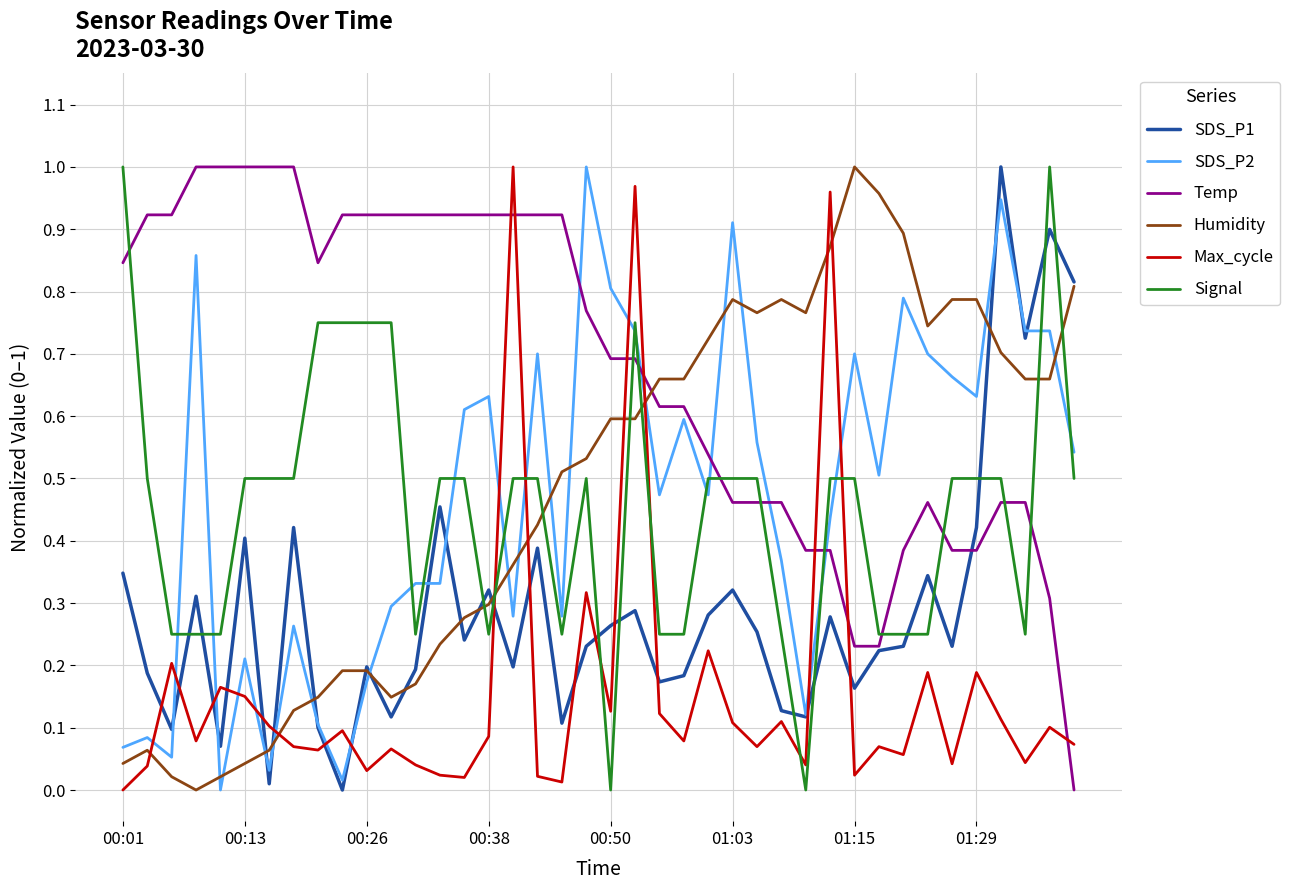

Which series ends up on top after the final intersection of Signal and SDS_P2?

SDS_P2